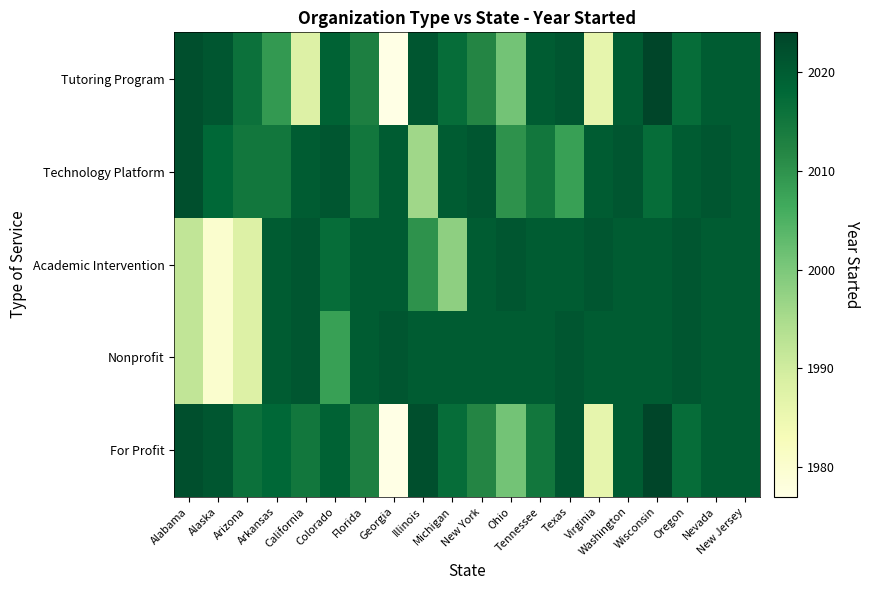

At which category does the chart reach its peak across all series?

Wisconsin